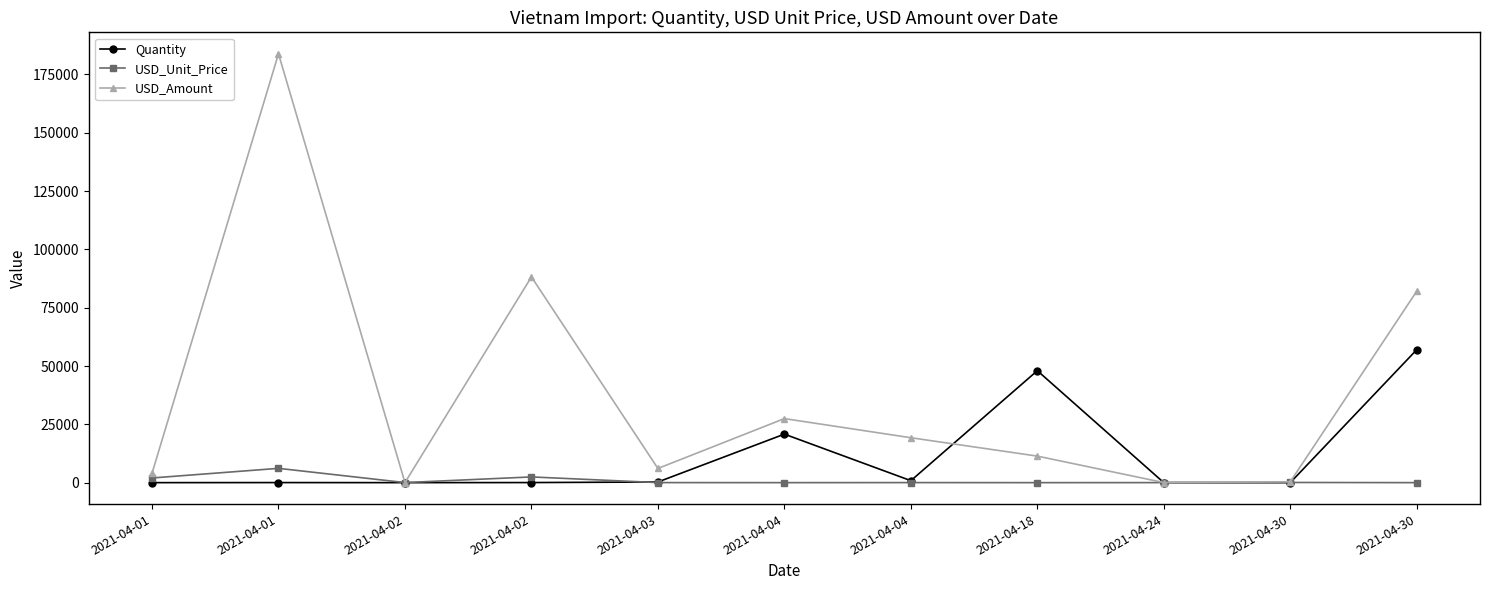

Which series changed the most between 2021-04-01 and 2021-04-30?

USD_Amount